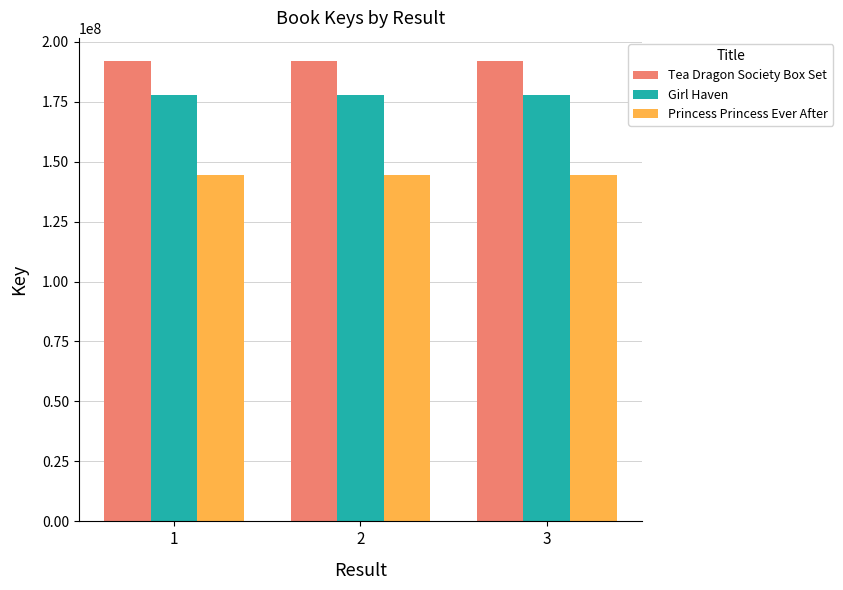

Does the chart contain stacked bars?

No